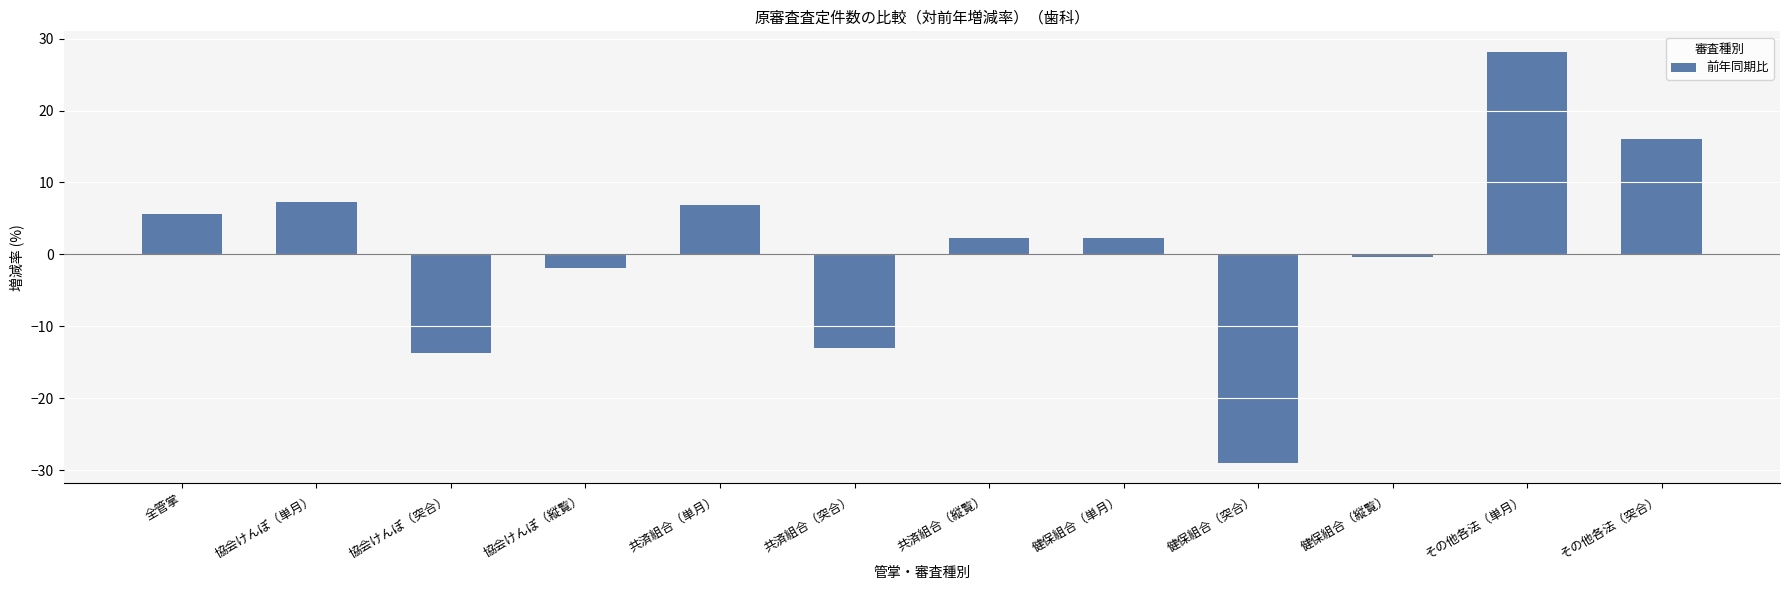

Where does the data first go above 2?

全管掌